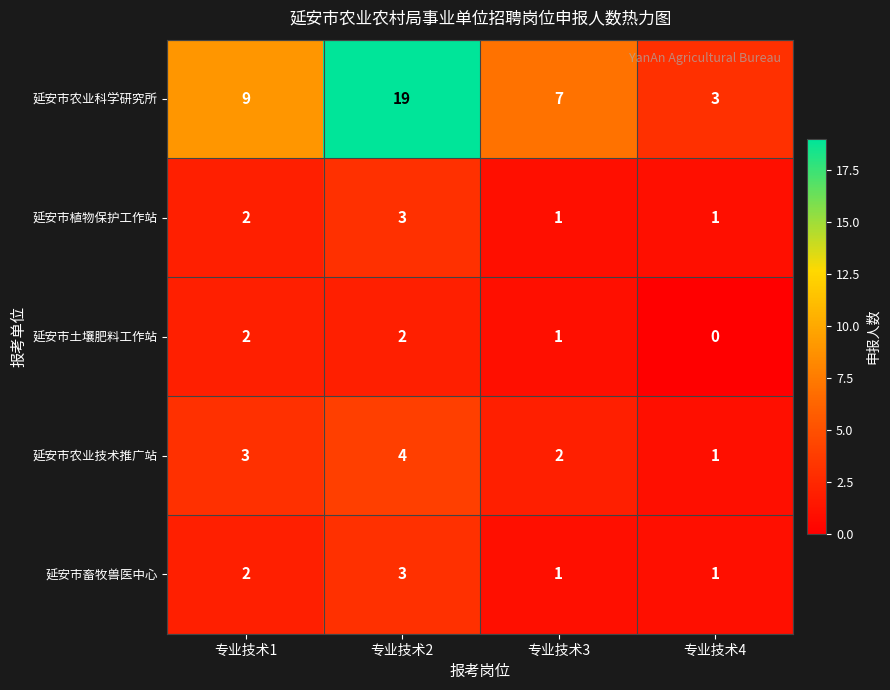

Which series has the largest total across all categories?

延安市农业科学研究所